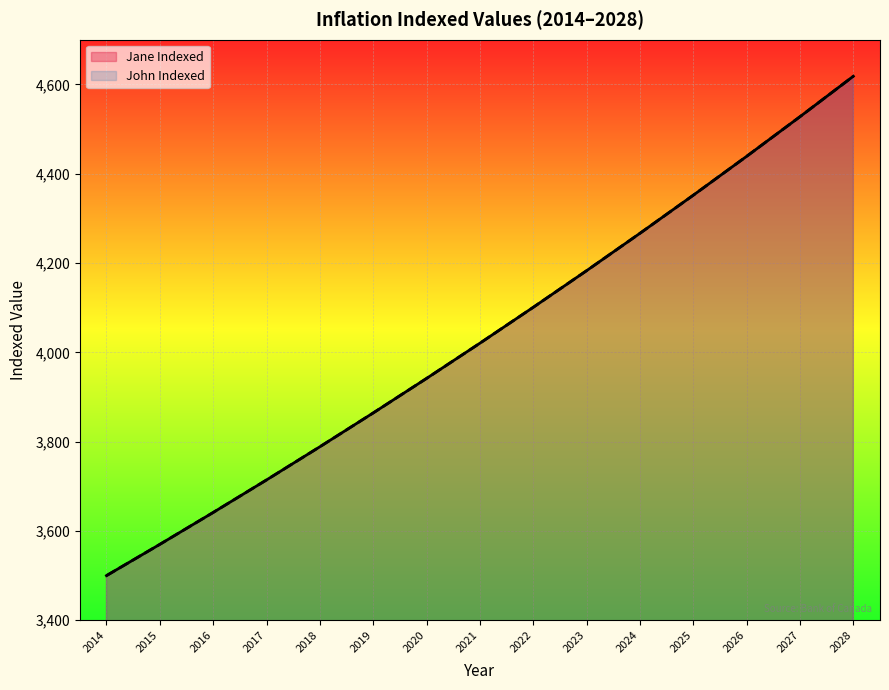

How many data points in John Indexed are less than 4020?

7